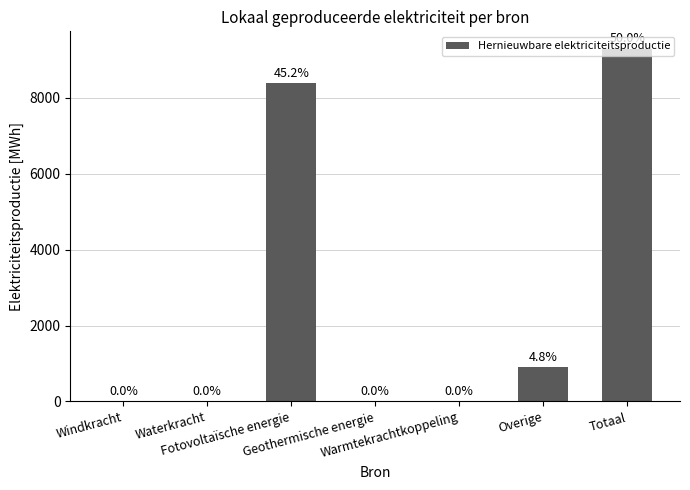

The chart shows a value of 0.0 at Geothermische energie. True or false?

True